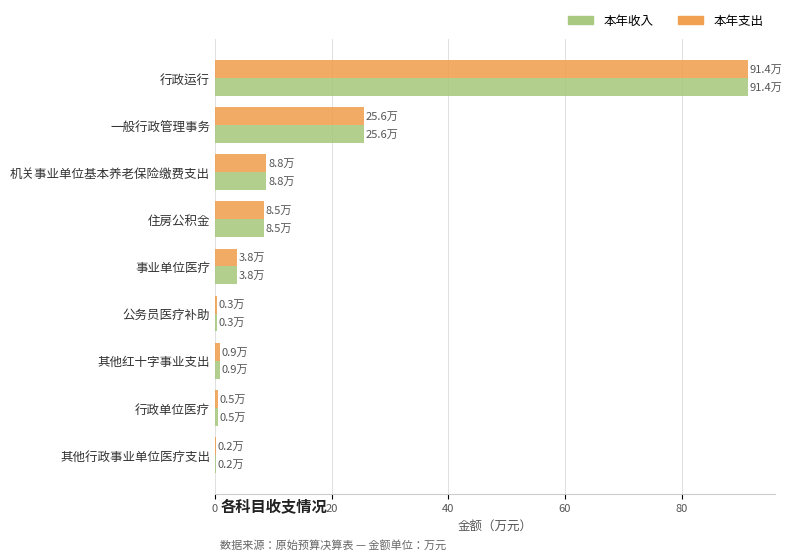

Is it true that 本年支出 equals 14.9 at 住房公积金?

False